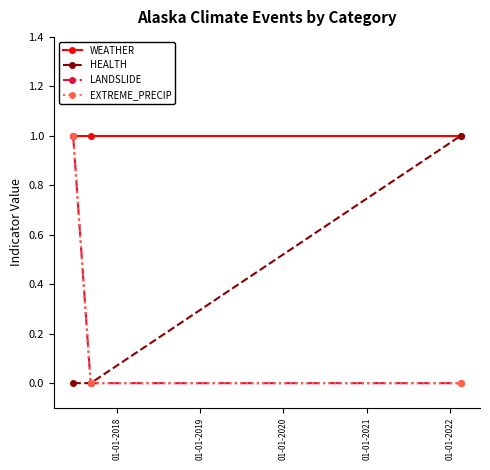

How many EXTREME_PRECIP values are between 0 and 1?

3